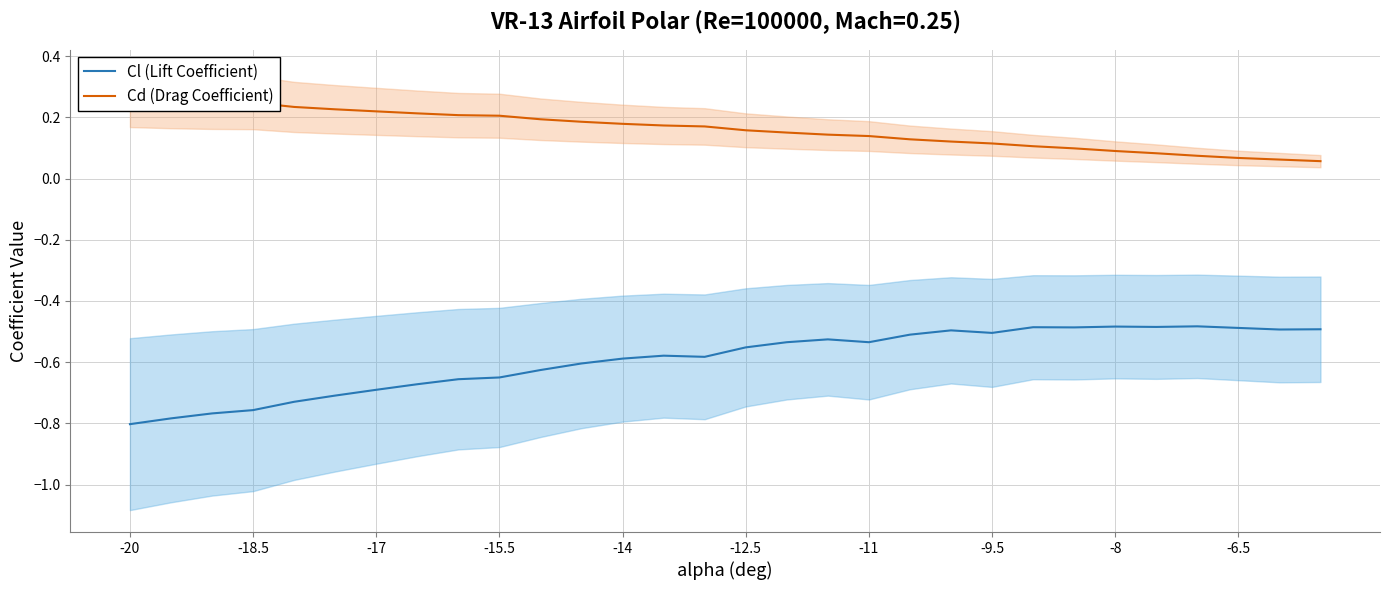

Count the Cd (Drag Coefficient) values in the range 0 to 1.

30